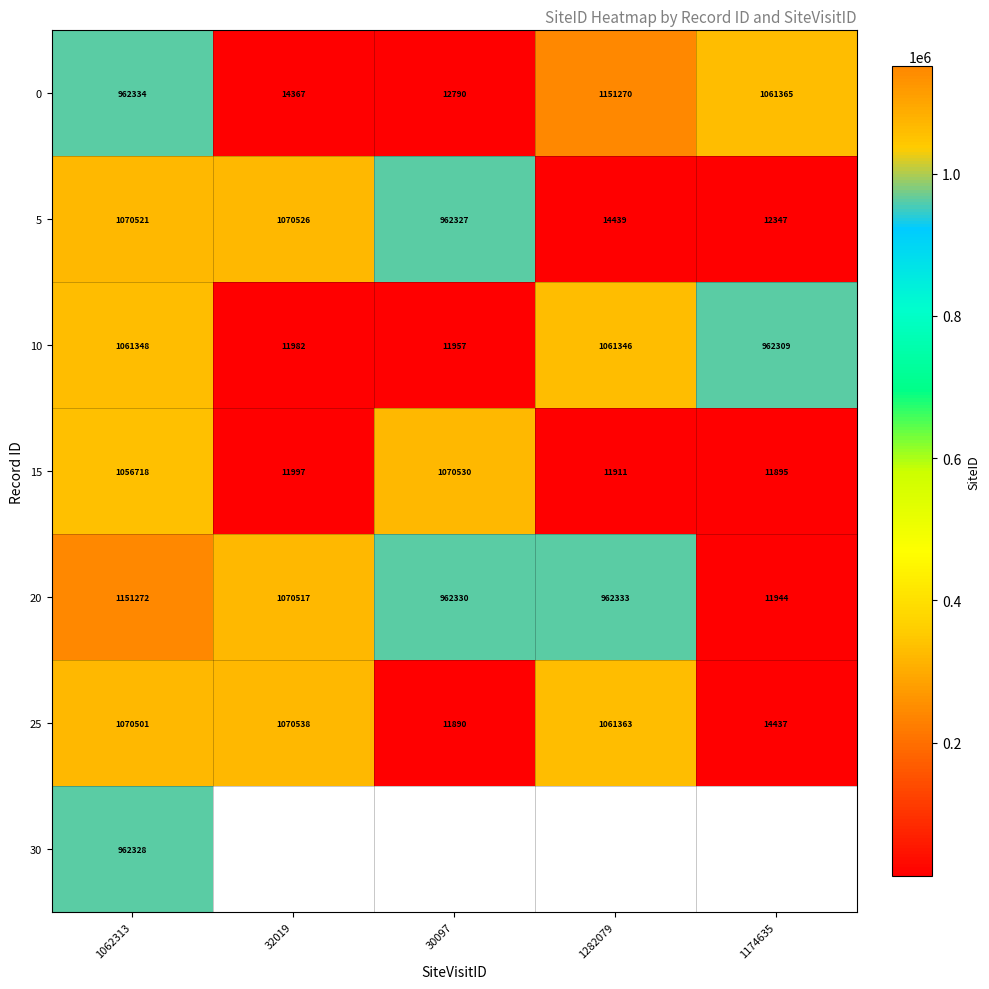

What is the average value of the 25 series?

645746